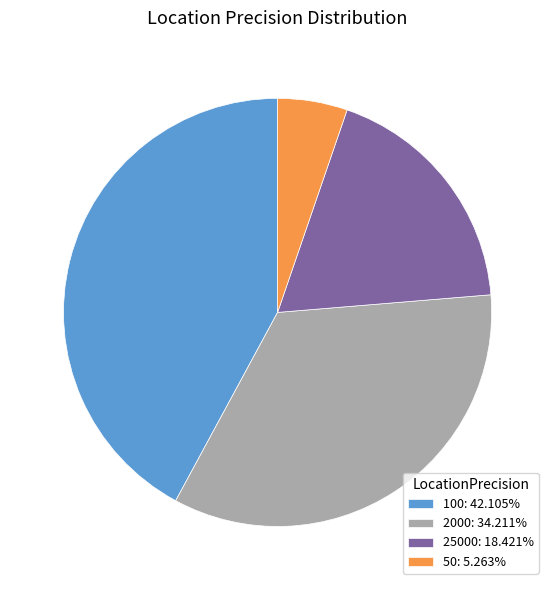

What is the ratio of the value at 100: 42.105% to the value at 25000: 18.421%?

2.3